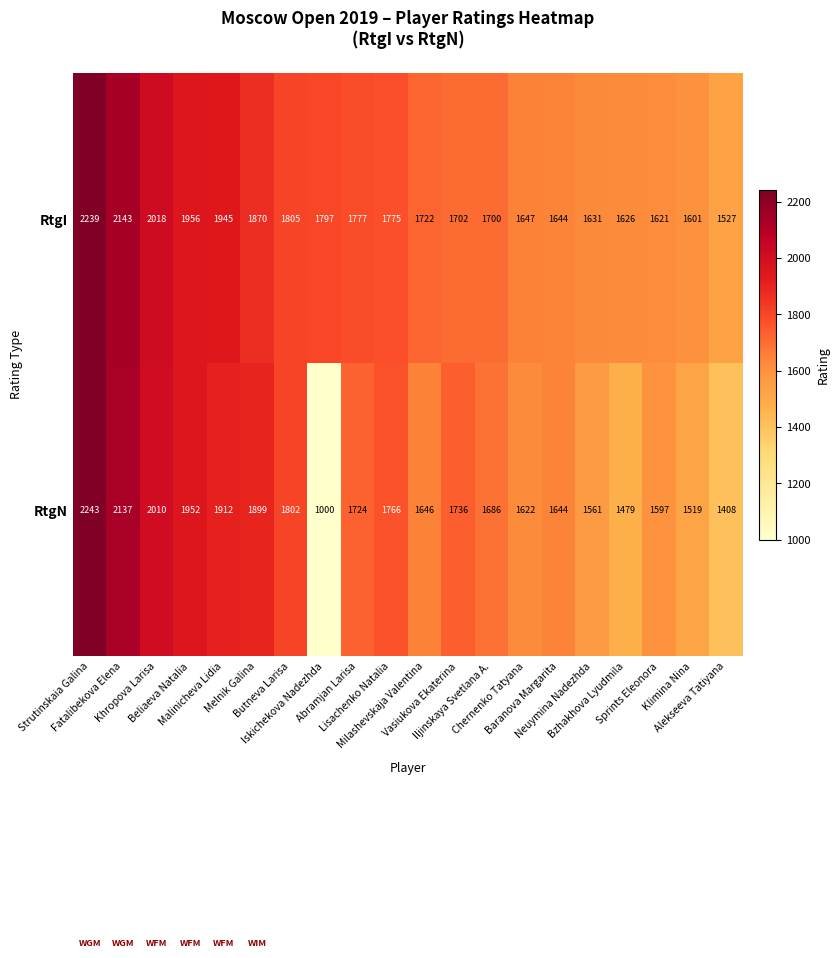

Which series changed the most between Chernenko Tatyana and Neuymina Nadezhda?

RtgN